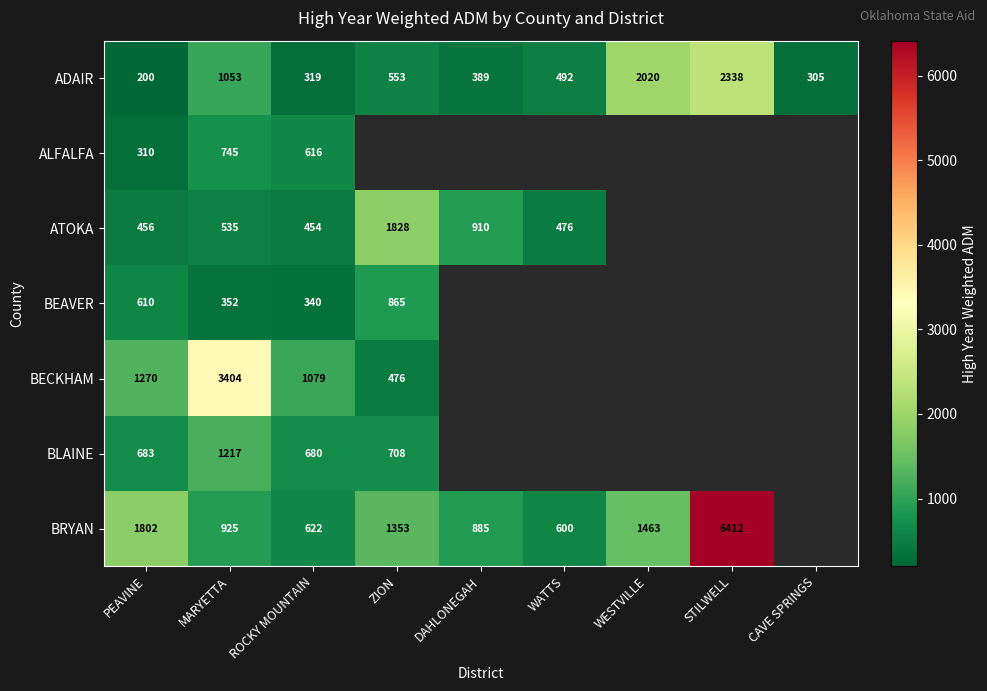

Where is ADAIR nearest to the value 1269?

MARYETTA